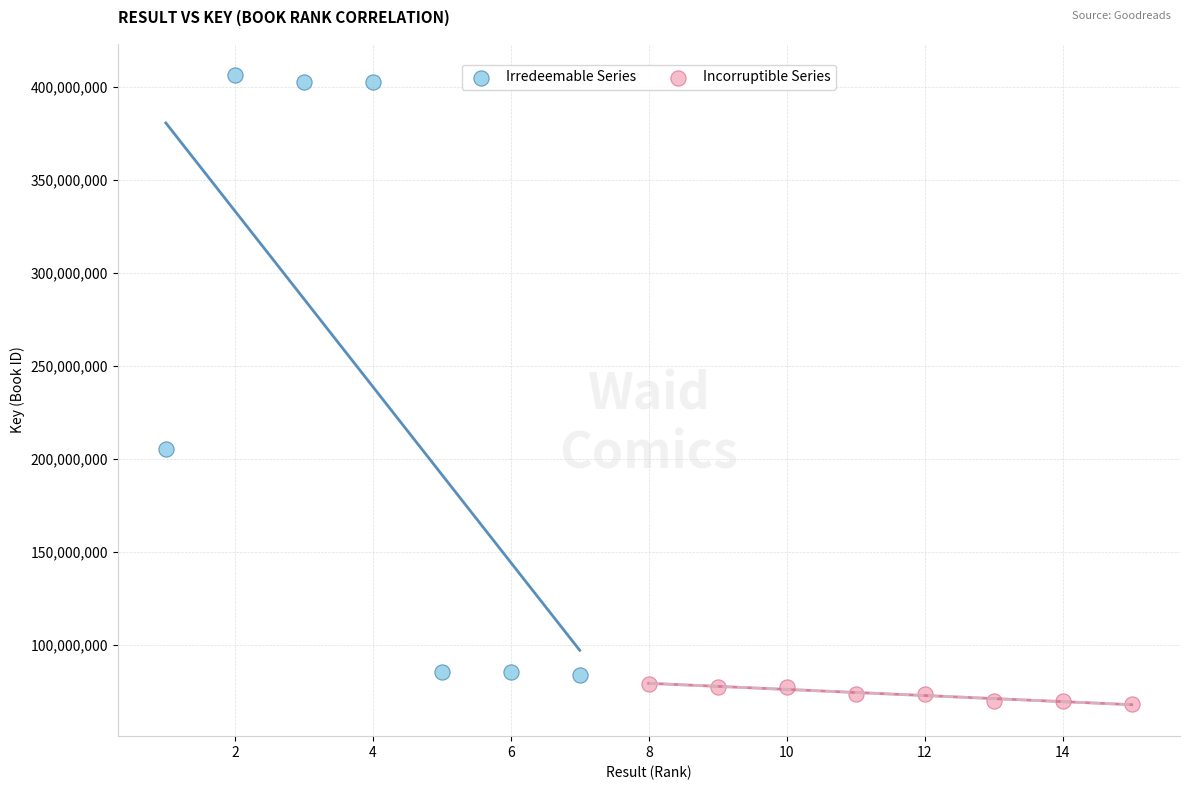

What are all the series names shown in the legend?

Irredeemable Series, Incorruptible Series